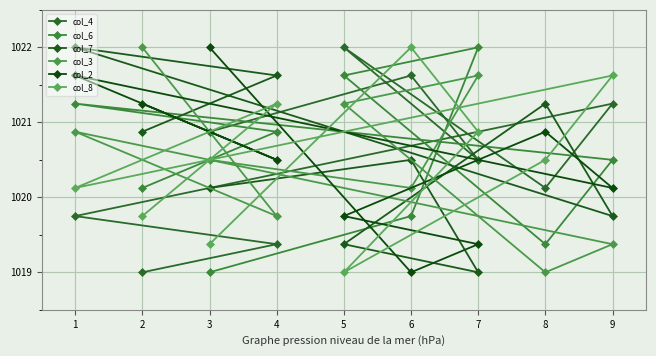

How many data points does each series have?

9